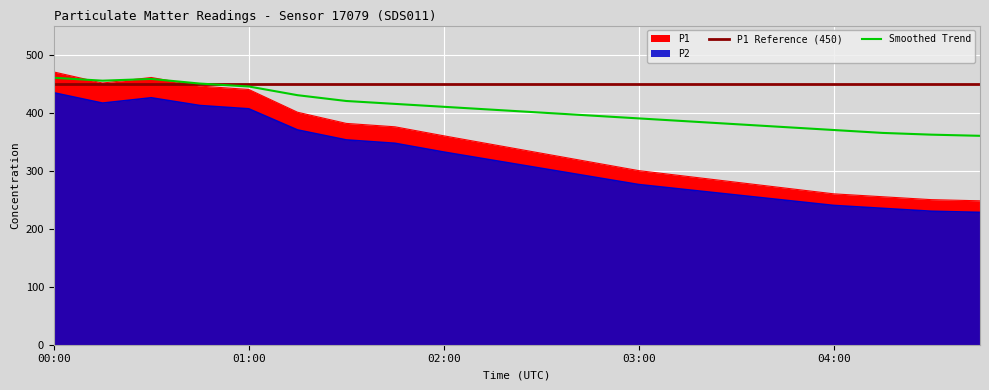

List the series in order of their peak value, lowest first.

P2, P1